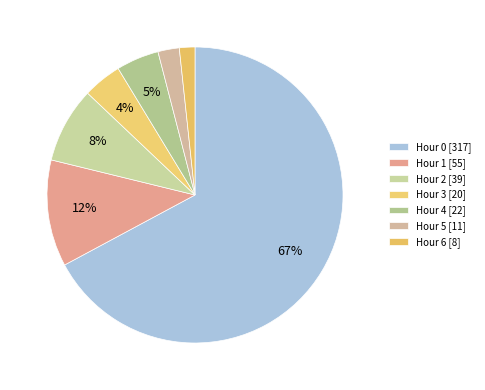

Count the number of slices in the pie.

7